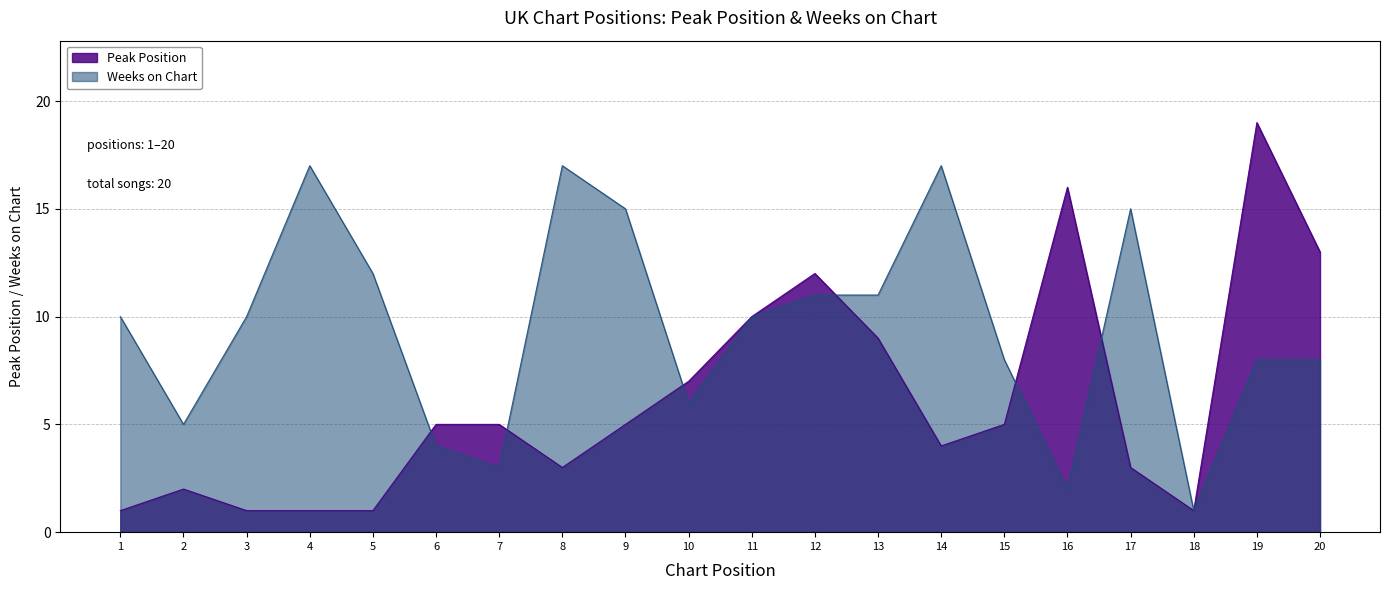

True or false: Weeks on Chart has a value of 17 at 14.

True